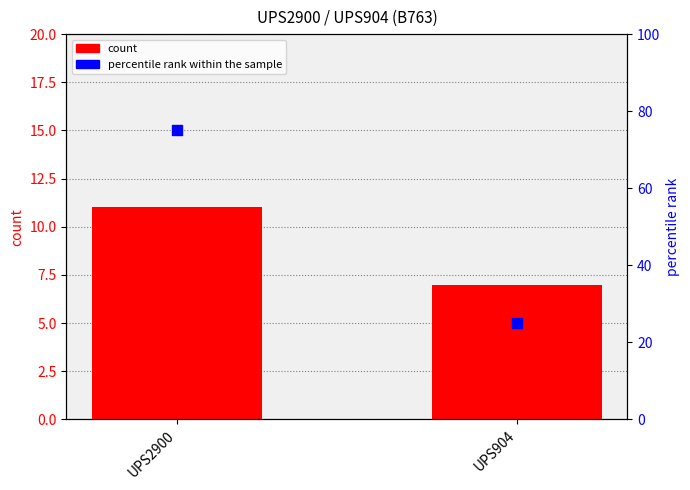

Which series has the largest Y range (max minus min)?

percentile rank within the sample